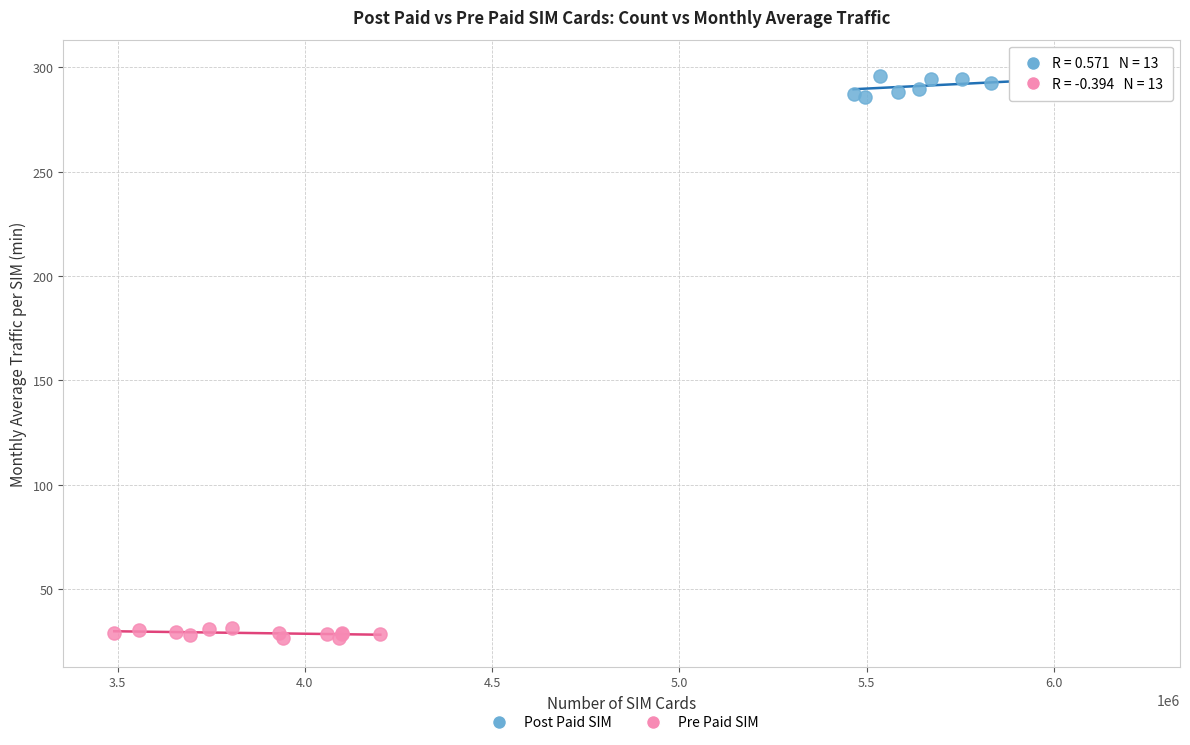

Which series contains the highest Y value?

Post Paid SIM